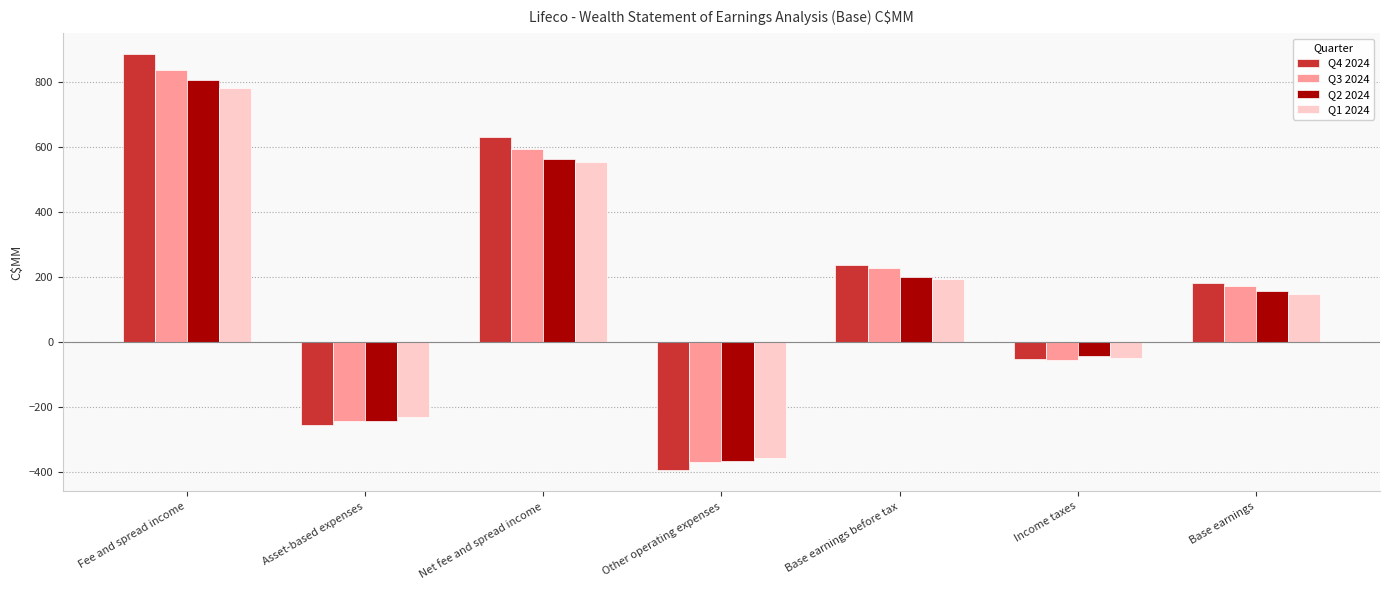

What is the difference between the maximum and minimum values in the Q4 2024 series?

1280